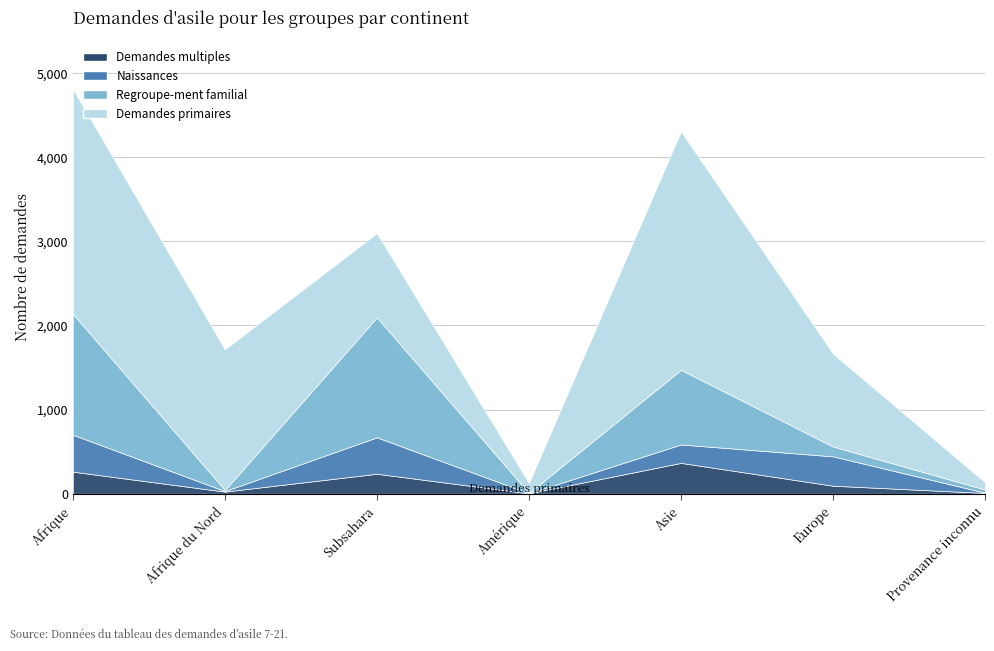

How many categories are shown in the chart?

7